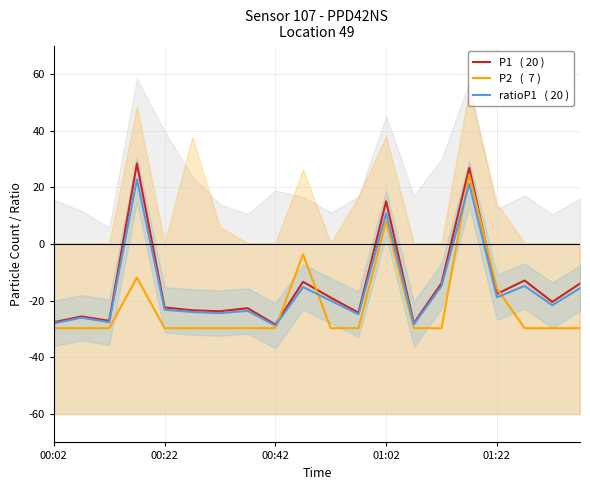

How many positive values does the P1   ( 20 ) series have?

3